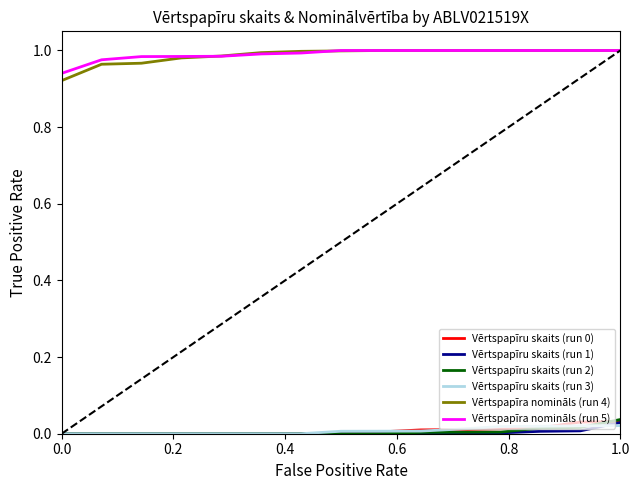

True or false: Vērtspapīru skaits (run 2) and Vērtspapīra nomināls (run 4) intersect in this chart.

False